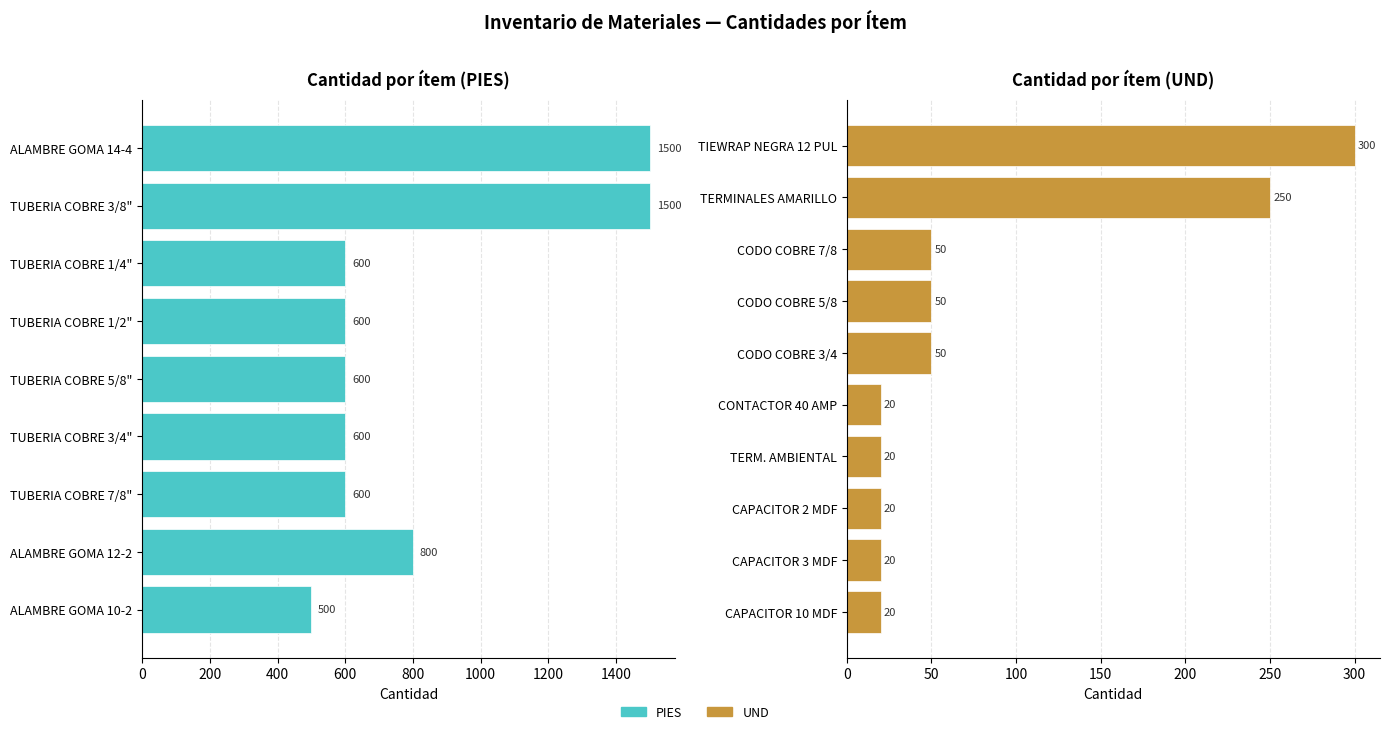

Rank the series by their average value, from highest to lowest.

PIES, UND